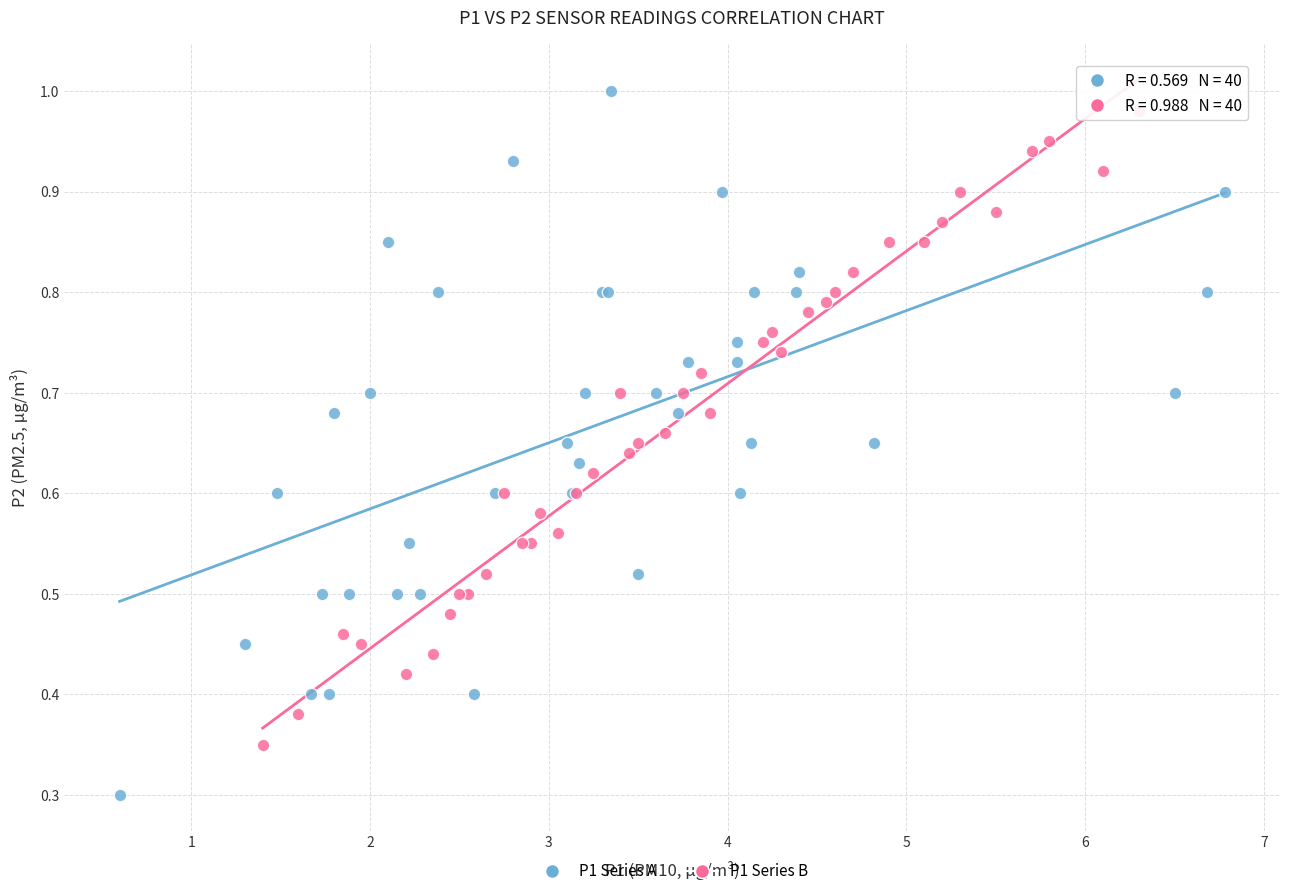

What are all the series names shown in the legend?

P1 Series A, P1 Series B